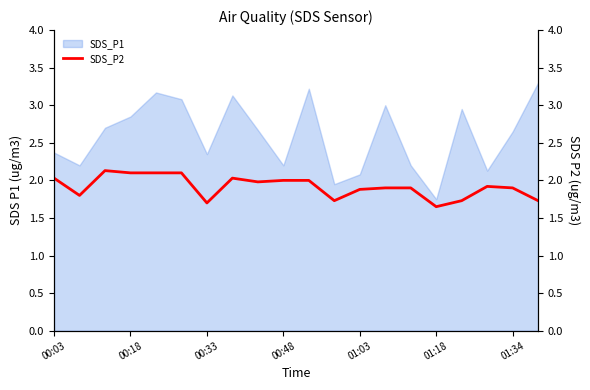

What is the highest value of the SDS_P1 series?

3.3